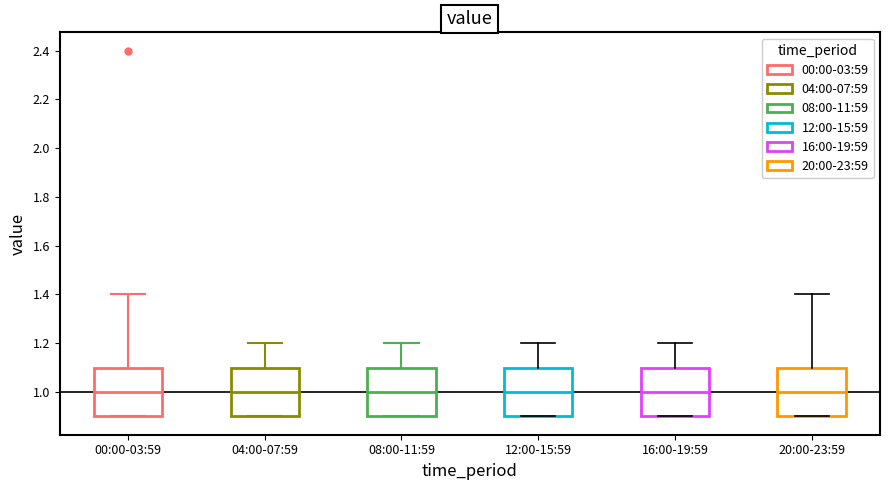

Reading left to right, transcribe this box plot: for each box, give where its median line is, the range the box spans, and where its two whiskers end, as read against the y-axis. The values are not printed on the chart, so give them approximately, as read against the axis.

00:00-03:59: median 1.0, box 0.9 to 1.1, whiskers 0.9 to 1.4
04:00-07:59: median 1.0, box 0.9 to 1.1, whiskers 0.9 to 1.2
08:00-11:59: median 1.0, box 0.9 to 1.1, whiskers 0.9 to 1.2
12:00-15:59: median 1.0, box 0.9 to 1.1, whiskers 0.9 to 1.2
16:00-19:59: median 1.0, box 0.9 to 1.1, whiskers 0.9 to 1.2
20:00-23:59: median 1.0, box 0.9 to 1.1, whiskers 0.9 to 1.4